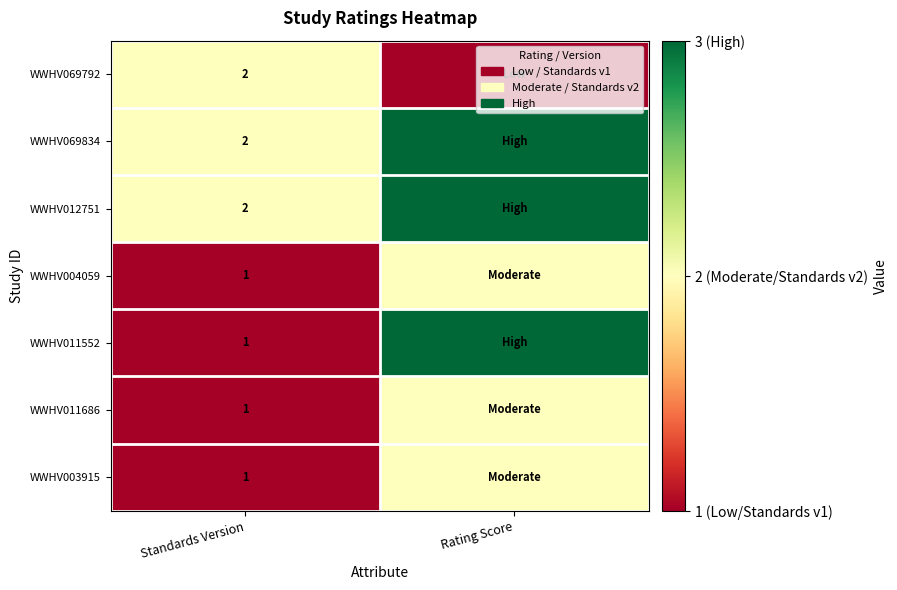

At how many categories does at least one series exceed 1?

2